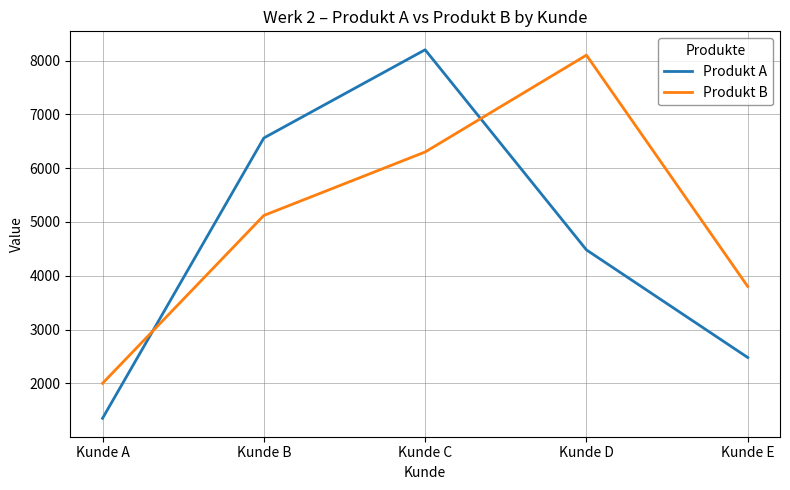

Reading left to right, list all the values displayed in this chart.

Produkt A: Kunde A=1350	Kunde B=6560	Kunde C=8200	Kunde D=4480	Kunde E=2480
Produkt B: Kunde A=2000	Kunde B=5120	Kunde C=6300	Kunde D=8100	Kunde E=3800